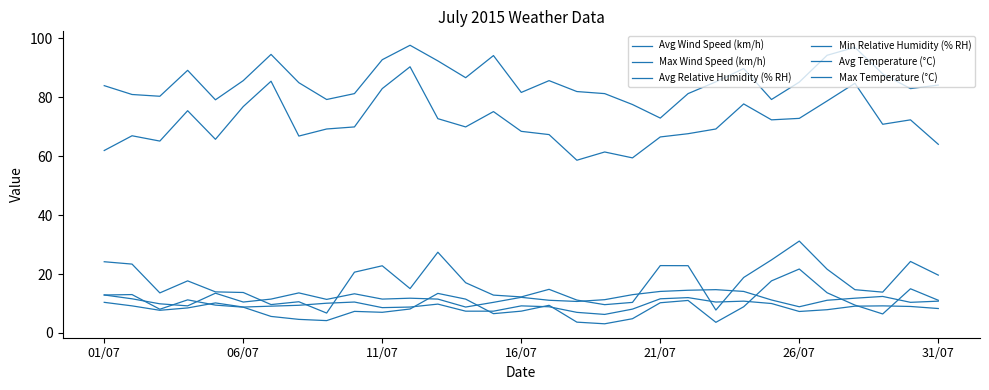

Is this an area chart (filled region under the line)?

No